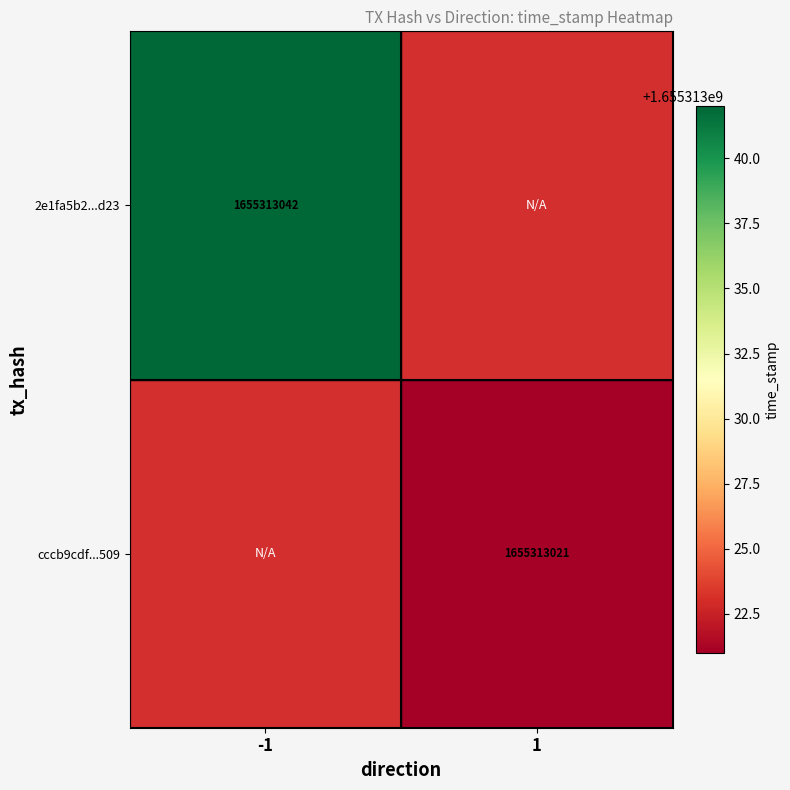

Which series changed the most between -1 and 1?

2e1fa5b2eb93f735e00cbe7d5c7f99d32029d23